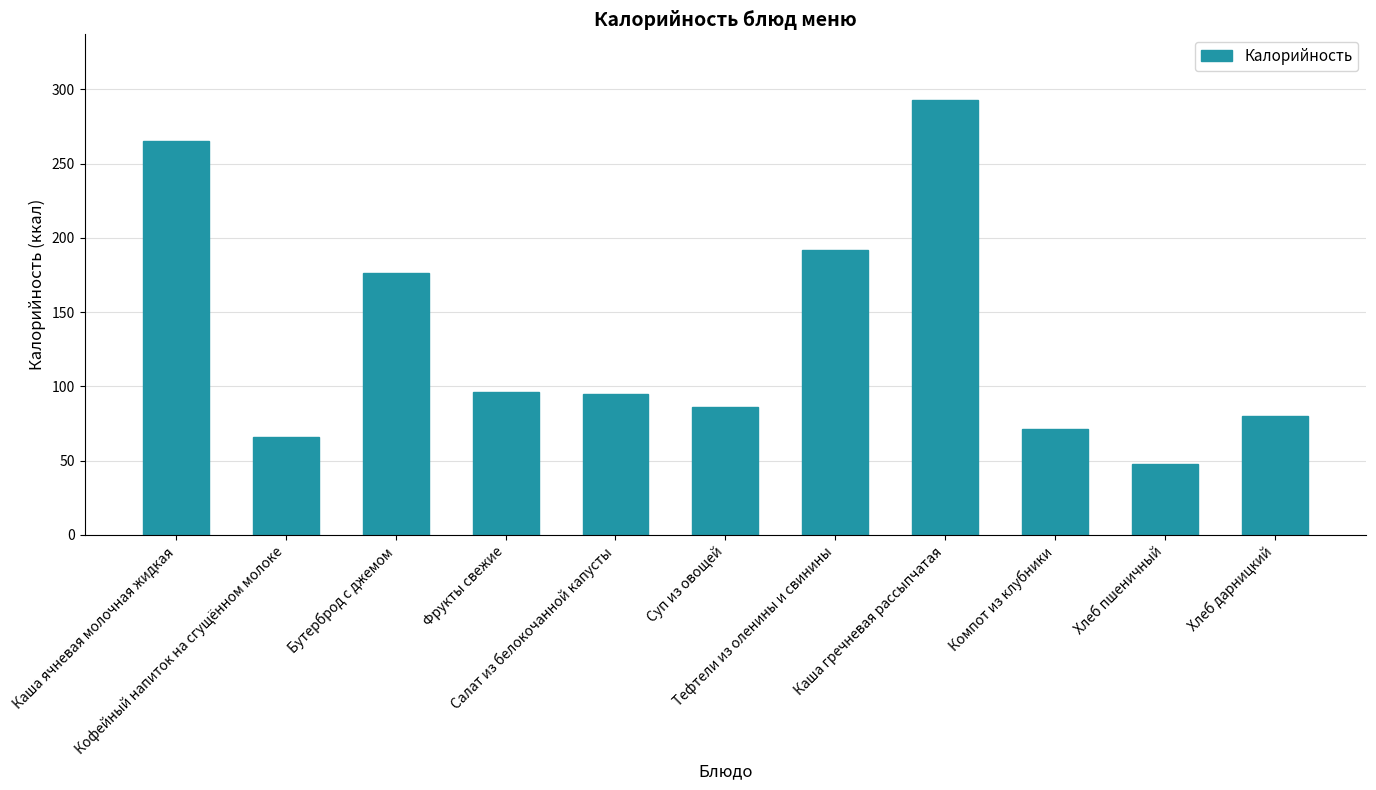

Which has a higher value, Каша гречневая рассыпчатая or Бутерброд с джемом?

Каша гречневая рассыпчатая